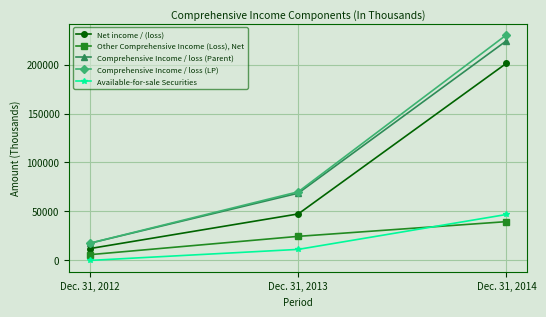

True or false: Other Comprehensive Income (Loss), Net has a value of 6745 at Dec. 31, 2013.

False